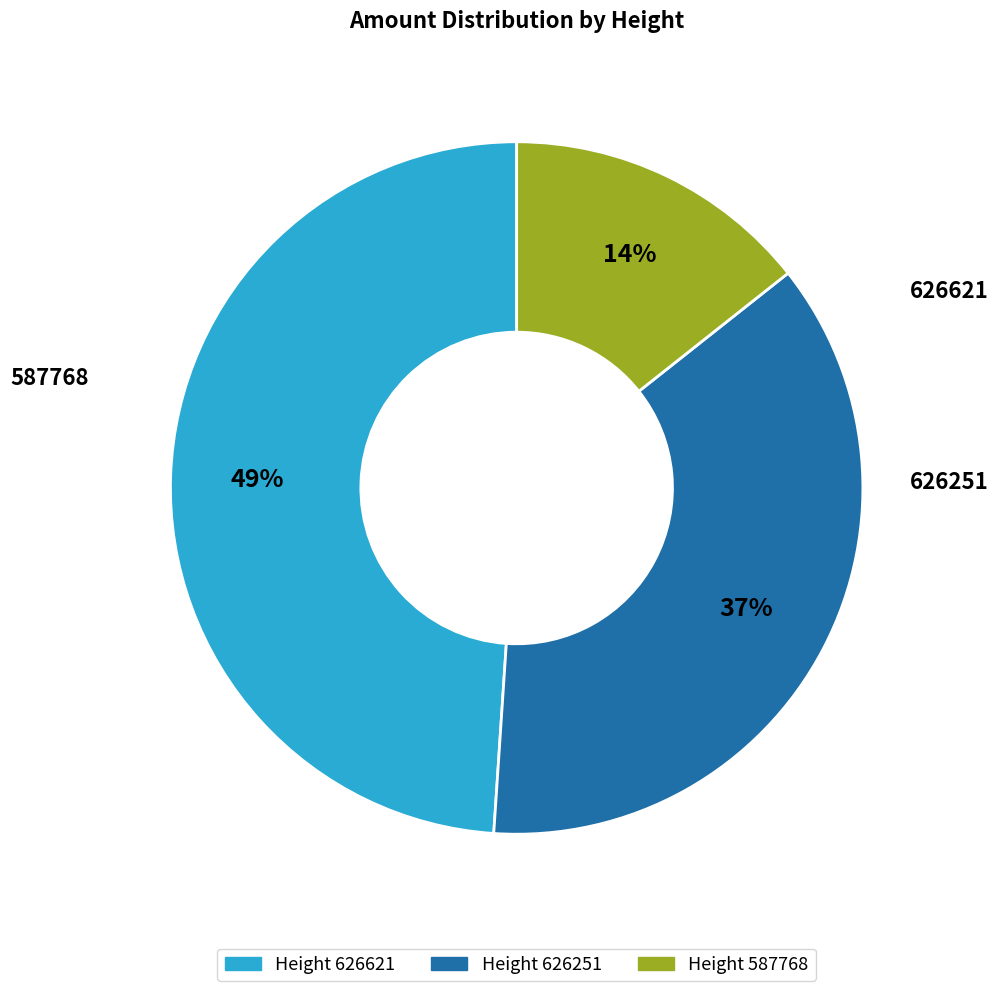

Does any single category account for the majority?

No